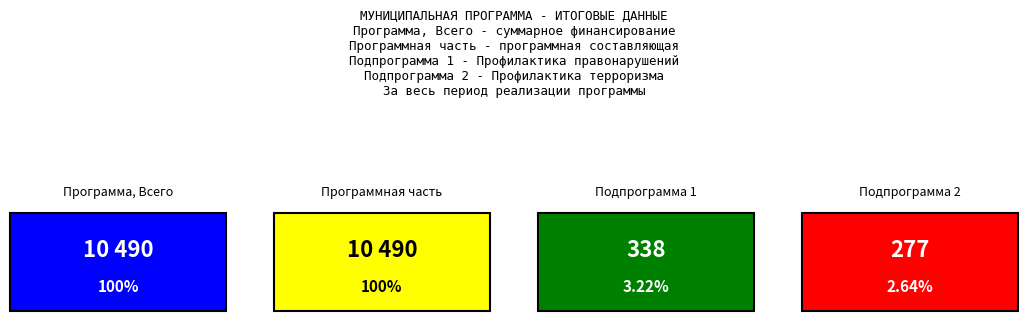

Which series has the largest total across all categories?

Программа, Всего